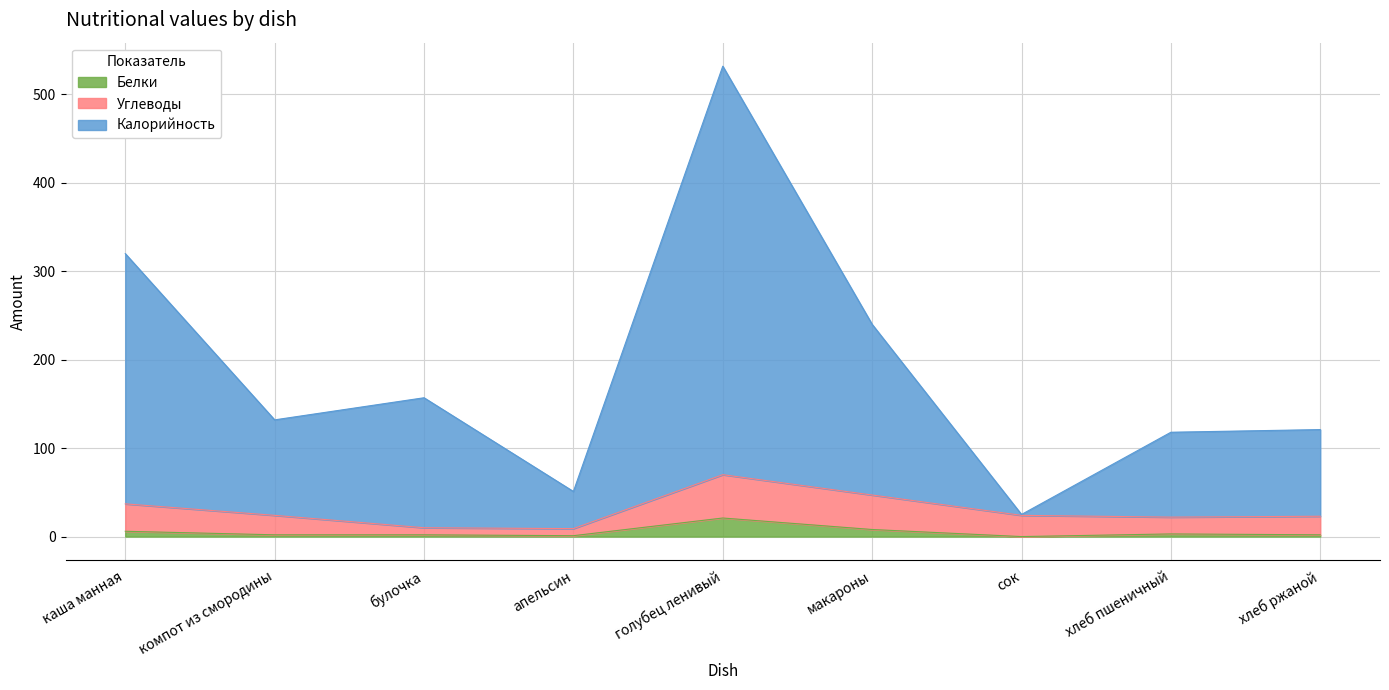

What is the total value across all series at макароны?

240